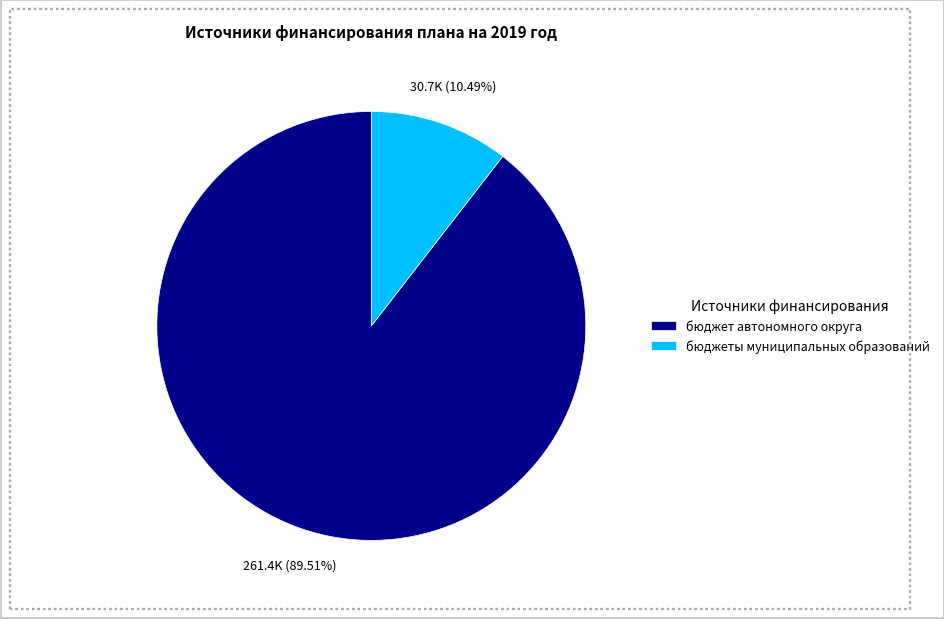

What is the largest slice in the pie chart?

бюджет автономного округа